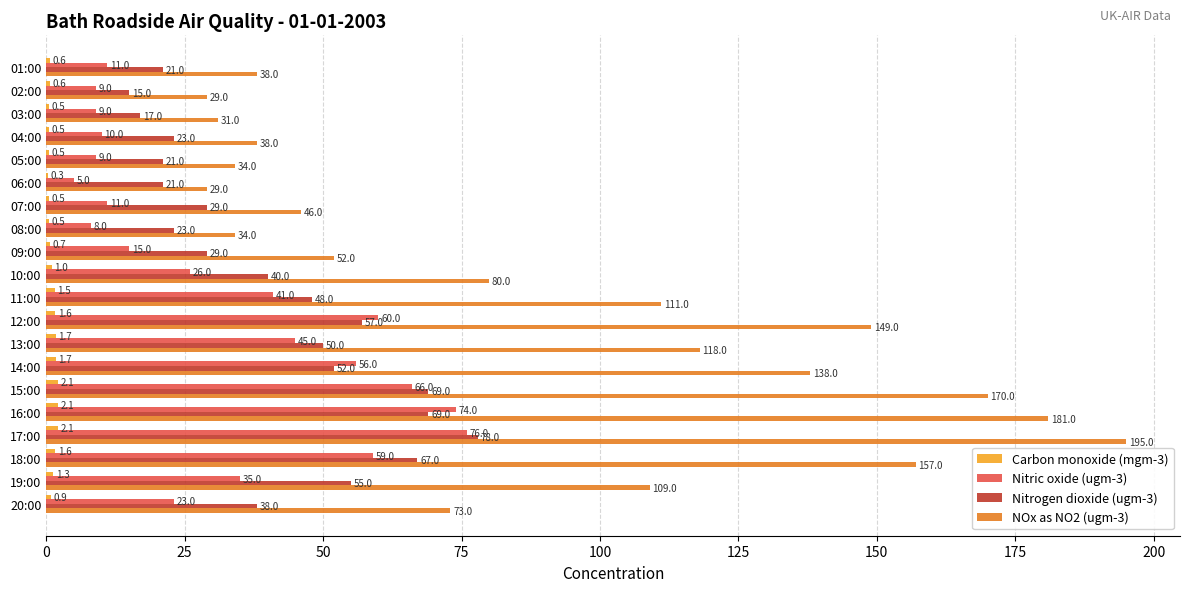

Which category has the highest value across all series?

17:00